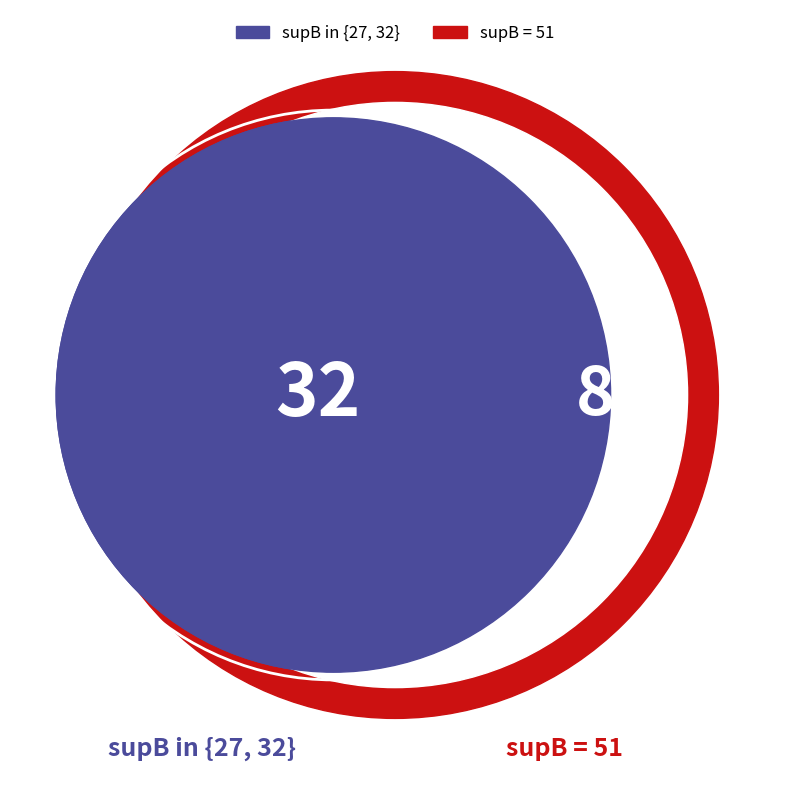

Does 0 represent more than half of the total?

No